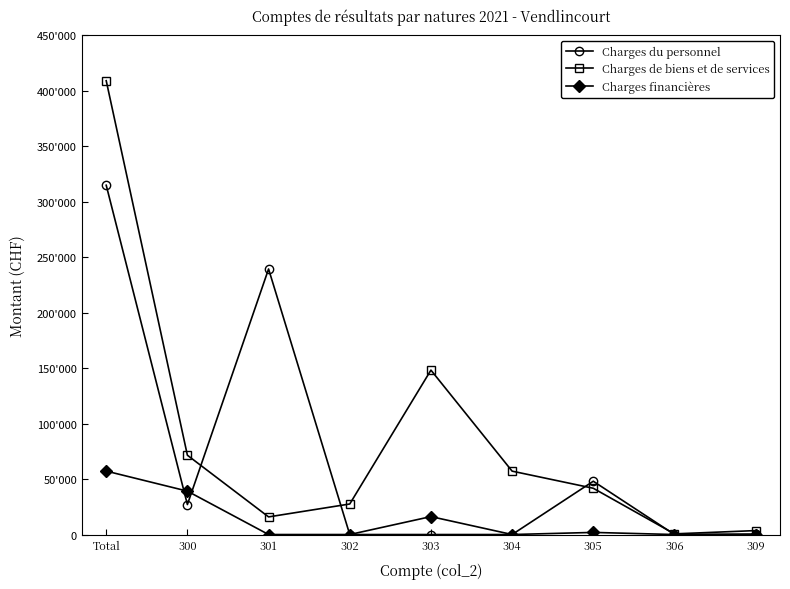

What is the difference between the highest and lowest values at 300?

44462.0